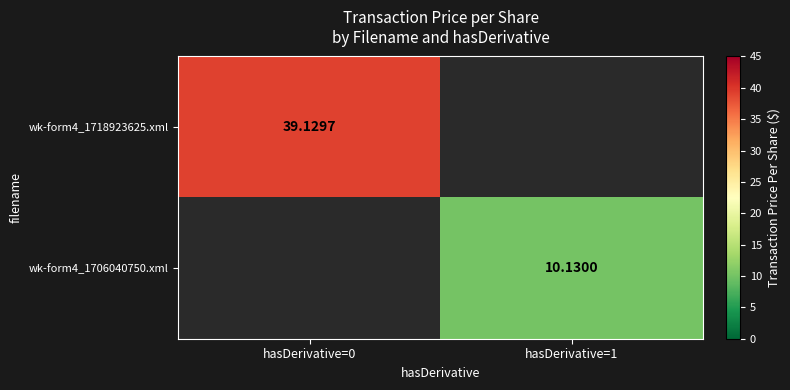

At how many categories does at least one series exceed 28?

1